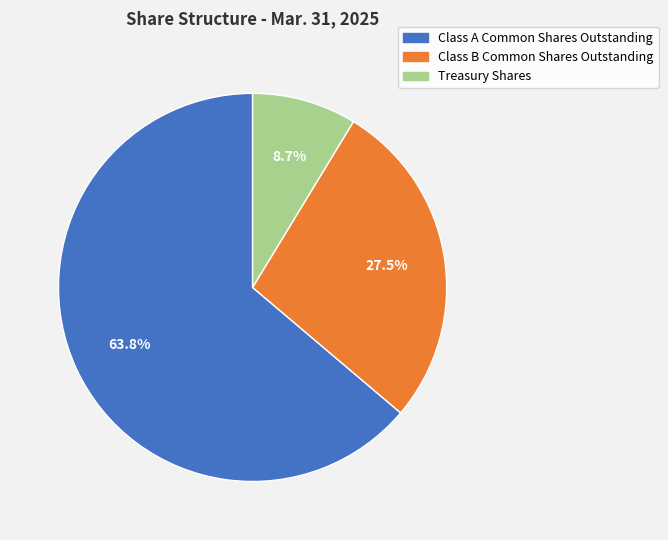

Which category has the smallest portion of the pie?

Treasury Shares